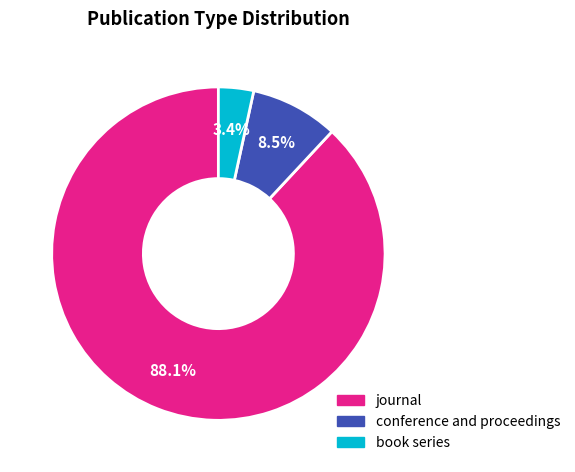

To the nearest percent, what portion does journal represent?

88%